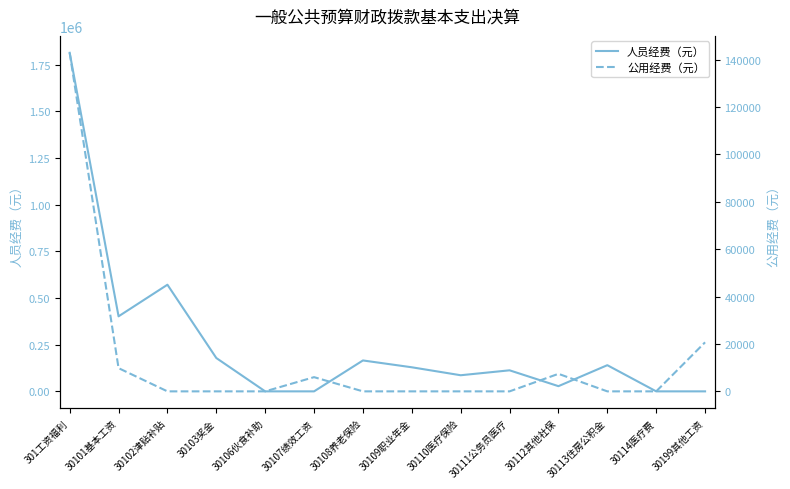

What is the label of the 5th point from the left?

30106伙食补助